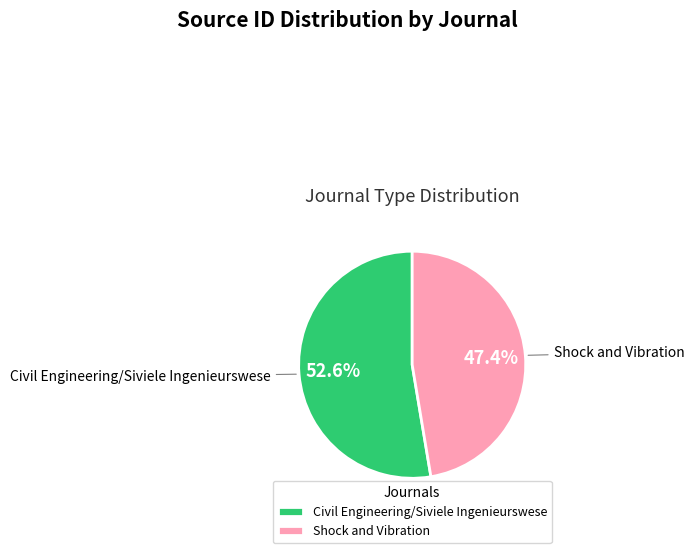

How many segments does this pie chart have?

2